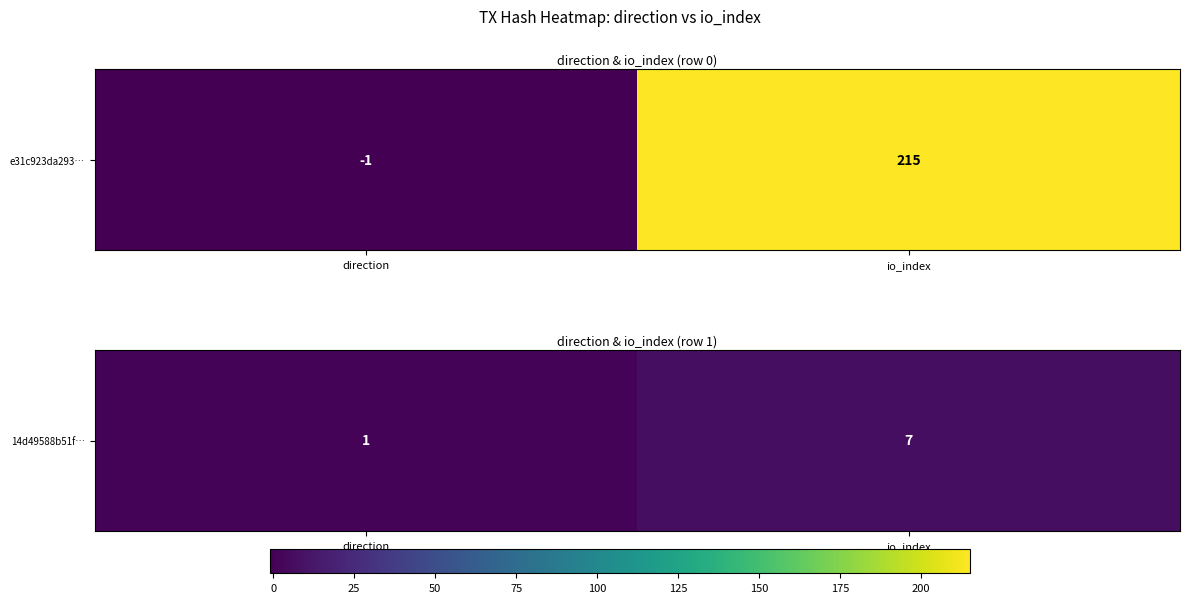

True or false: the data shows 0 at direction.

False